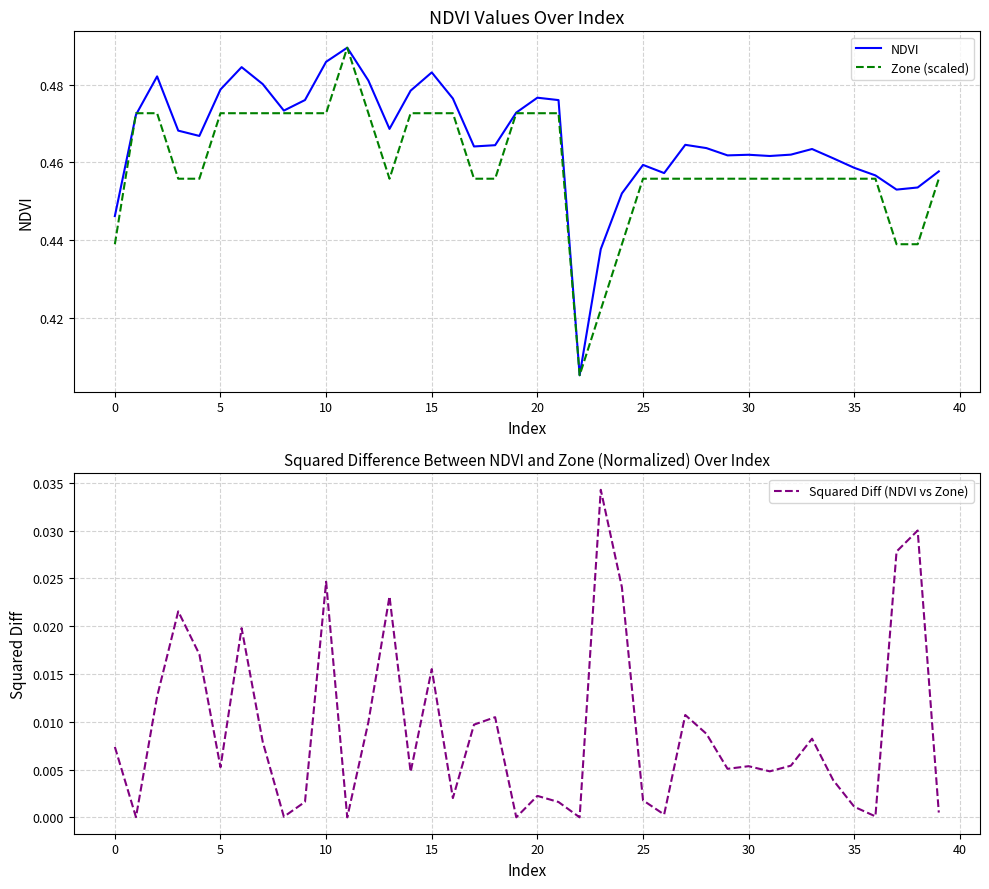

Which series has the largest total across all categories?

NDVI